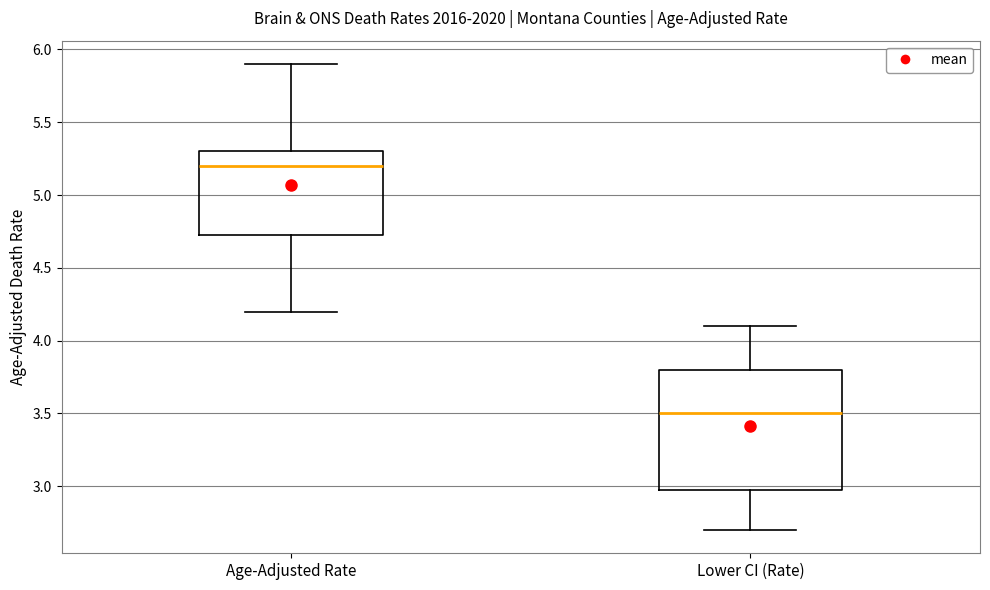

Reading left to right, read every box against the y-axis: the position of its median line, the range the box covers, and the ends of its whiskers. The values are not printed on the chart, so give them approximately, as read against the axis.

Age-Adjusted Rate: median 5.20, box 4.75 to 5.30, whiskers 4.20 to 5.90
Lower CI (Rate): median 3.50, box 3.00 to 3.80, whiskers 2.70 to 4.10